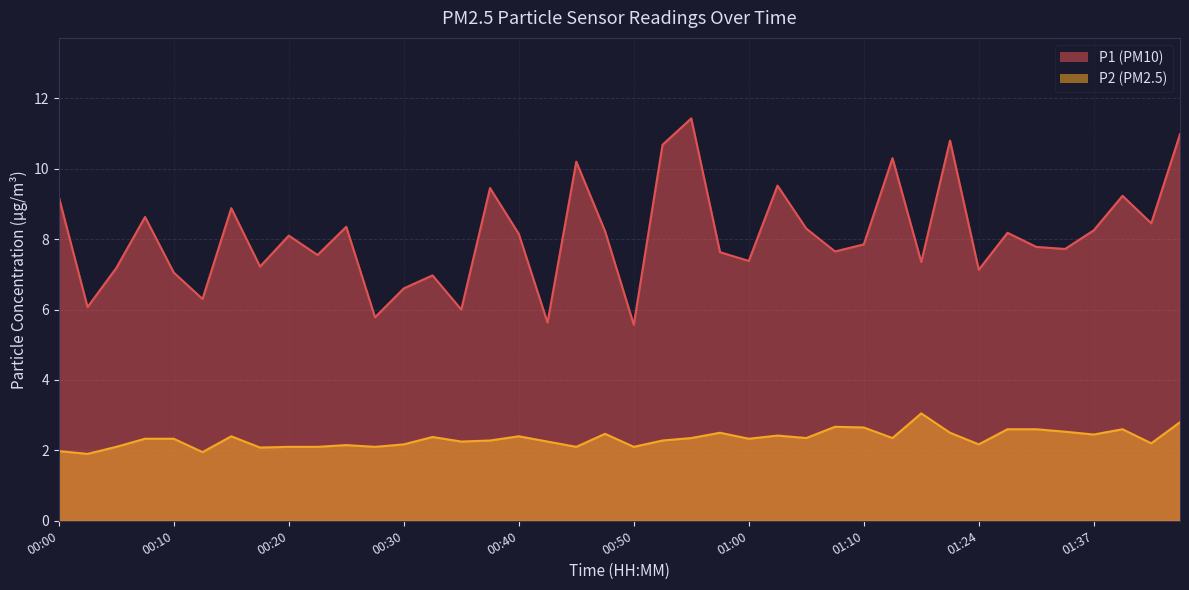

List the series in order of their overall mean, highest first.

P1, P2